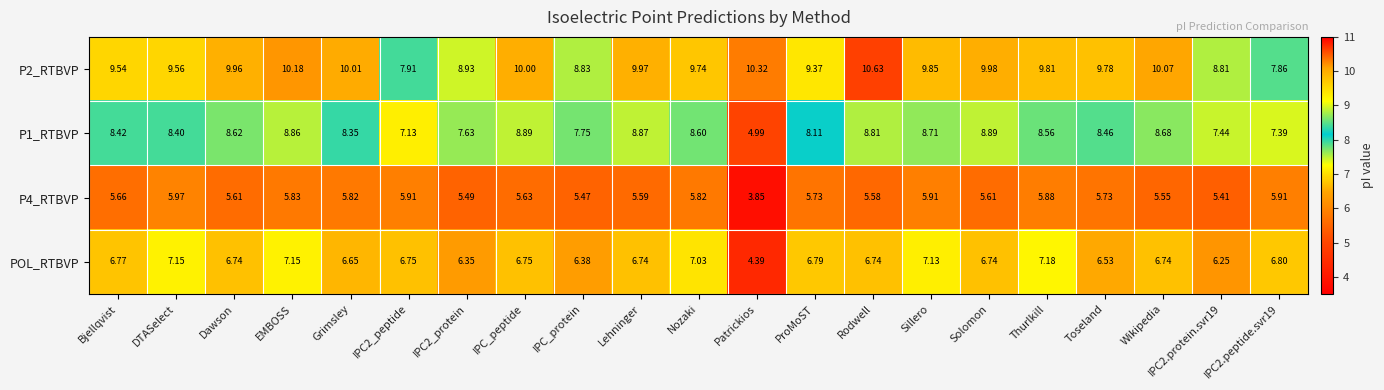

Which label corresponds to the largest value in the chart?

Rodwell